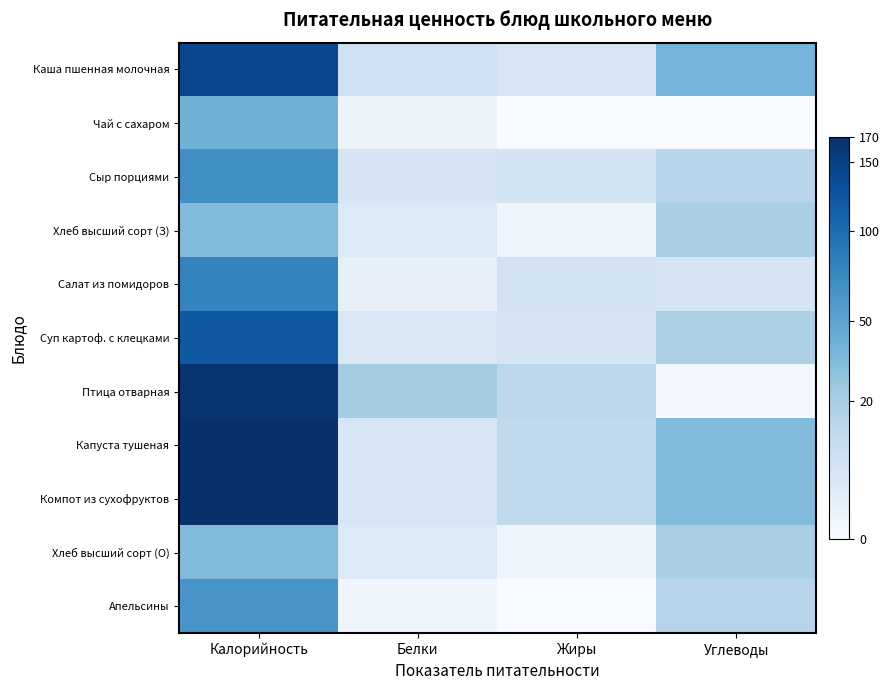

Reading left to right, list all the values displayed in this chart.

Каша пшенная молочная: Калорийность=140.3	Белки=7.3	Жиры=4.3	Углеводы=38.3
Чай с сахаром: Калорийность=40.0	Белки=0.5	Жиры=0.0	Углеводы=0.0
Сыр порциями: Калорийность=67.5	Белки=4.6	Жиры=5.9	Углеводы=14.9
Хлеб высший сорт (З): Калорийность=33.3	Белки=3.2	Жиры=0.4	Углеводы=19.3
Салат из помидоров: Калорийность=78.6	Белки=1.1	Жиры=6.2	Углеводы=4.6
Суп картоф. с клецками: Калорийность=120.2	Белки=3.5	Жиры=4.6	Углеводы=18.8
Птица отварная: Калорийность=164.2	Белки=21.7	Жиры=13.3	Углеводы=0.1
Капуста тушеная: Калорийность=170.4	Белки=4.3	Жиры=12.0	Углеводы=33.2
Компот из сухофруктов: Калорийность=170.4	Белки=4.3	Жиры=12.0	Углеводы=33.2
Хлеб высший сорт (О): Калорийность=33.3	Белки=3.2	Жиры=0.4	Углеводы=19.3
Апельсины: Калорийность=63.0	Белки=0.3	Жиры=0.0	Углеводы=15.0